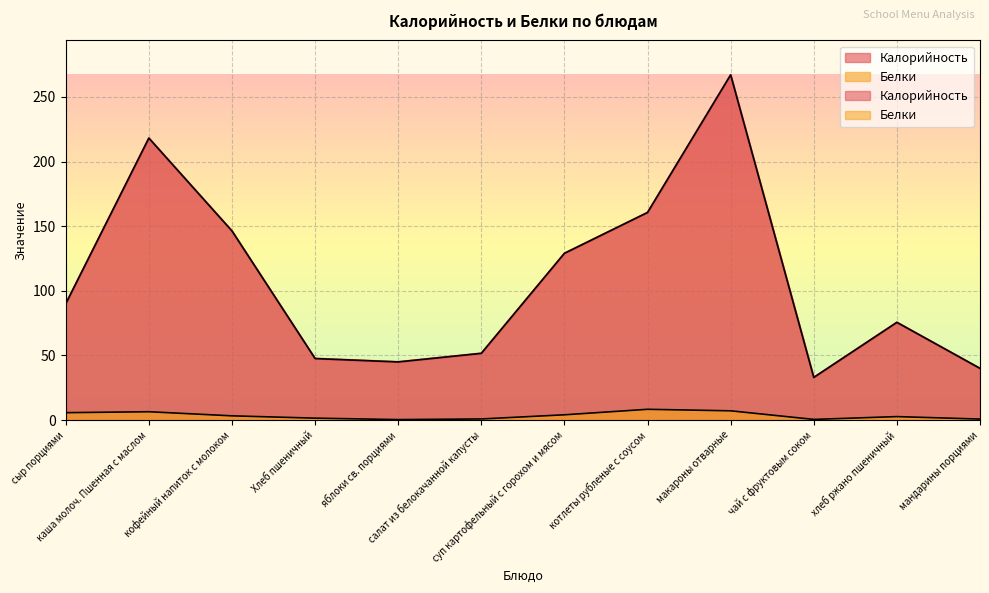

Rank the series by their average value, from lowest to highest.

Белки, Калорийность